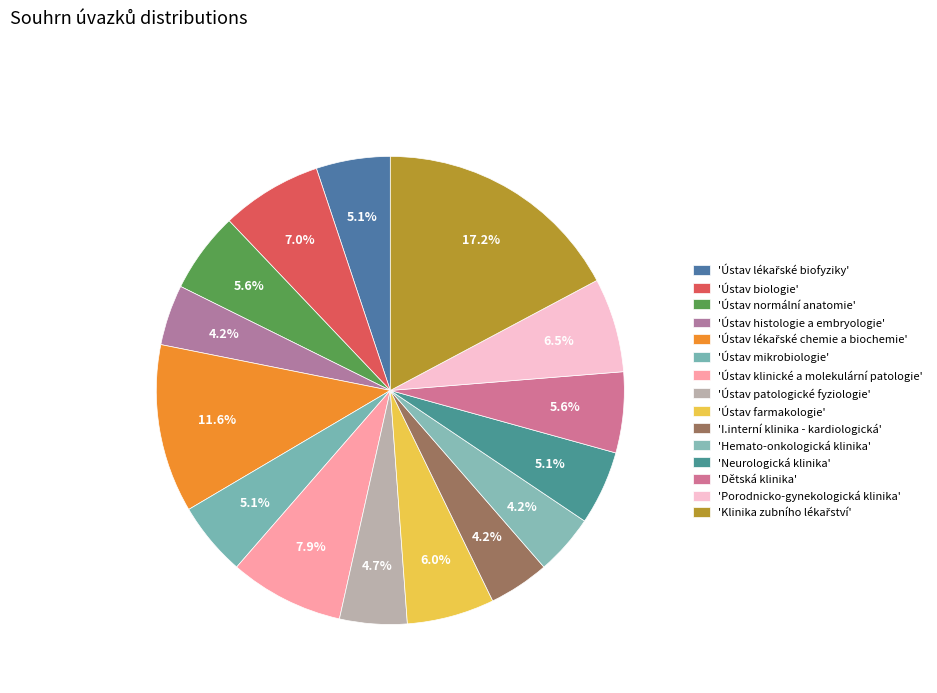

How many segments does this pie chart have?

15